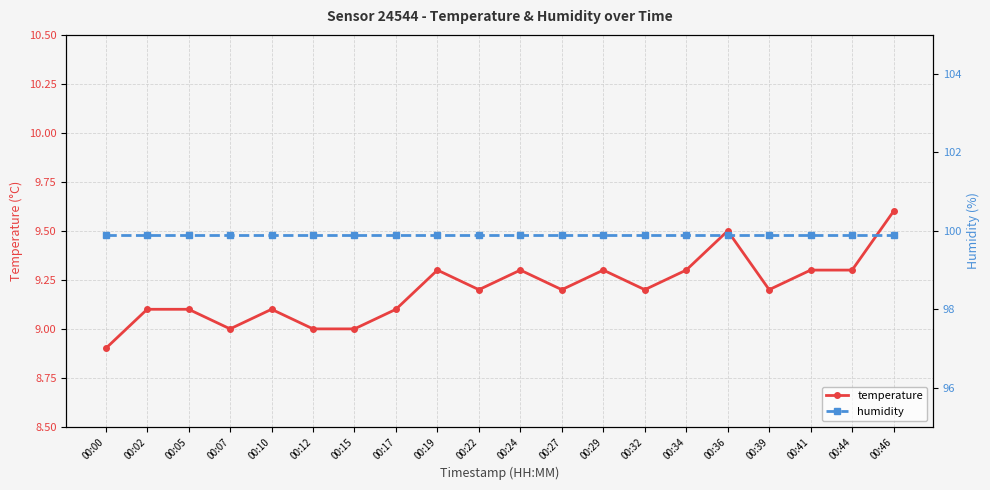

Reading right to left, extract all data points from this chart.

temperature: 00:46=9.6	00:44=9.3	00:41=9.3	00:39=9.2	00:36=9.5	00:34=9.3	00:32=9.2	00:29=9.3	00:27=9.2	00:24=9.3	00:22=9.2	00:19=9.3	00:17=9.1	00:15=9.0	00:12=9.0	00:10=9.1	00:07=9.0	00:05=9.1	00:02=9.1	00:00=8.9
humidity: 00:46=99.9	00:44=99.9	00:41=99.9	00:39=99.9	00:36=99.9	00:34=99.9	00:32=99.9	00:29=99.9	00:27=99.9	00:24=99.9	00:22=99.9	00:19=99.9	00:17=99.9	00:15=99.9	00:12=99.9	00:10=99.9	00:07=99.9	00:05=99.9	00:02=99.9	00:00=99.9